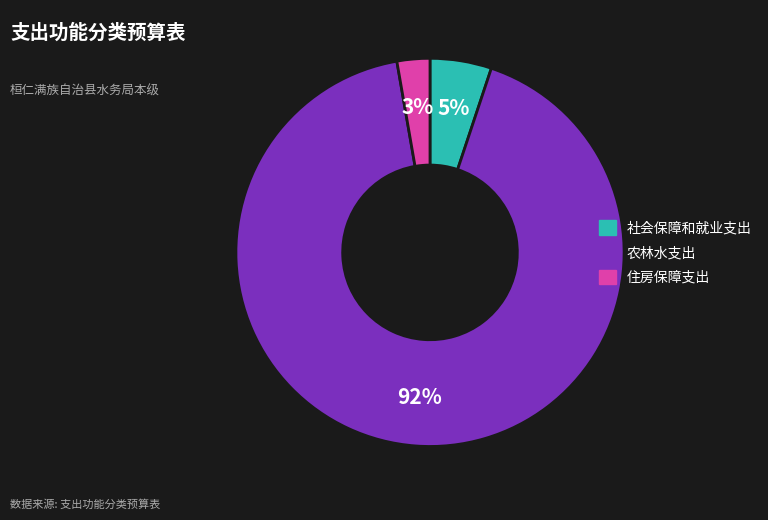

How many slices are in this pie chart?

3